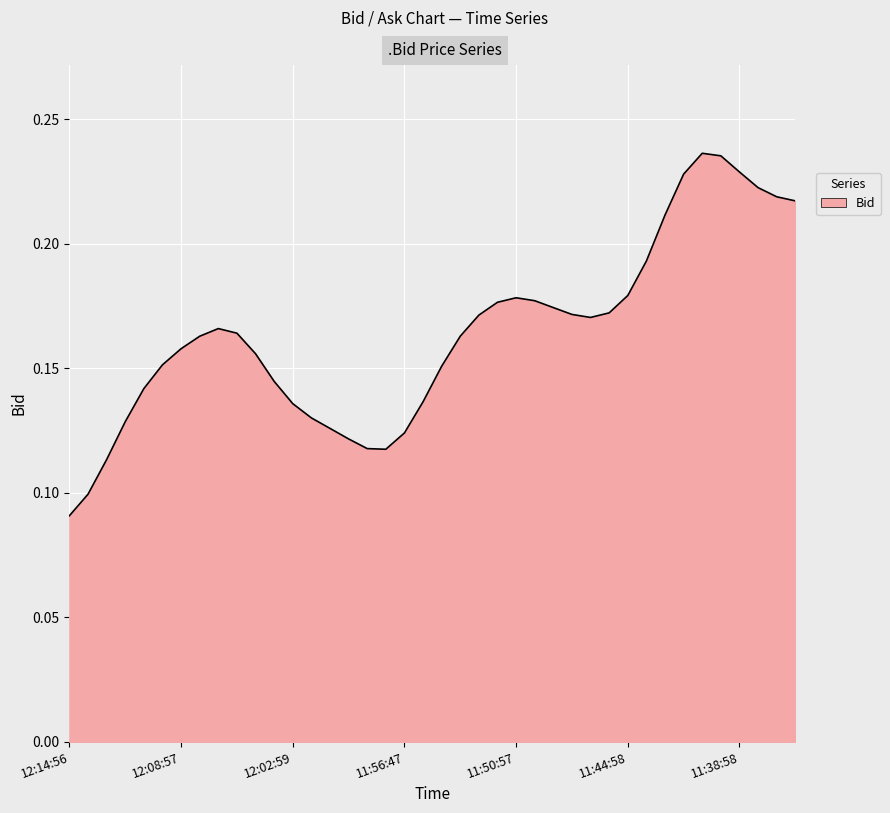

List the labels in order of value, smallest first.

12:14:56, 12:13:58, 11:57:50, 12:12:52, 12:00:52, 11:58:50, 11:56:47, 12:11:57, 12:03:54, 12:02:59, 11:55:56, 12:01:52, 11:59:46, 12:10:58, 12:08:57, 12:09:33, 12:06:55, 12:04:56, 11:54:38, 11:46:58, 11:44:58, 12:07:57, 11:53:26, 11:52:08, 11:49:55, 11:47:32, 11:51:45, 11:48:46, 11:45:25, 11:43:50, 12:05:58, 11:50:57, 11:37:56, 11:35:52, 11:42:29, 11:38:58, 11:36:55, 11:41:59, 11:40:35, 11:39:43